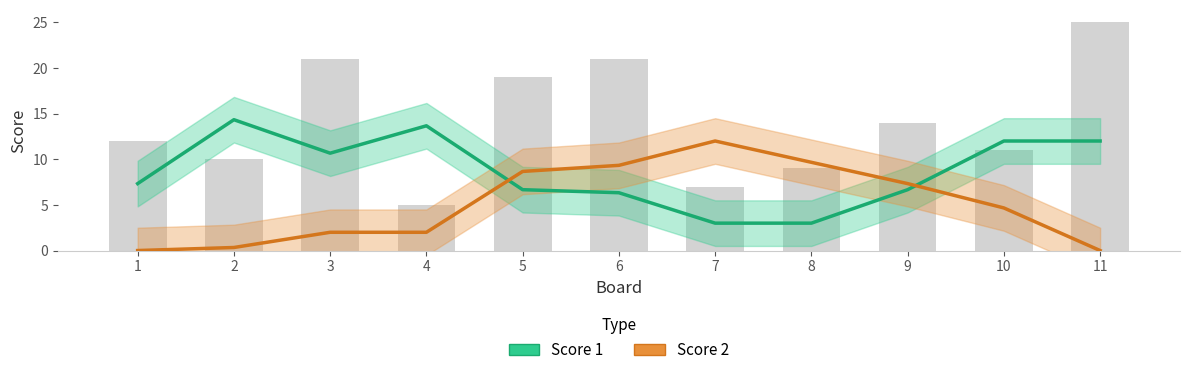

What are all the series names shown in the legend?

Score 1, Score 2